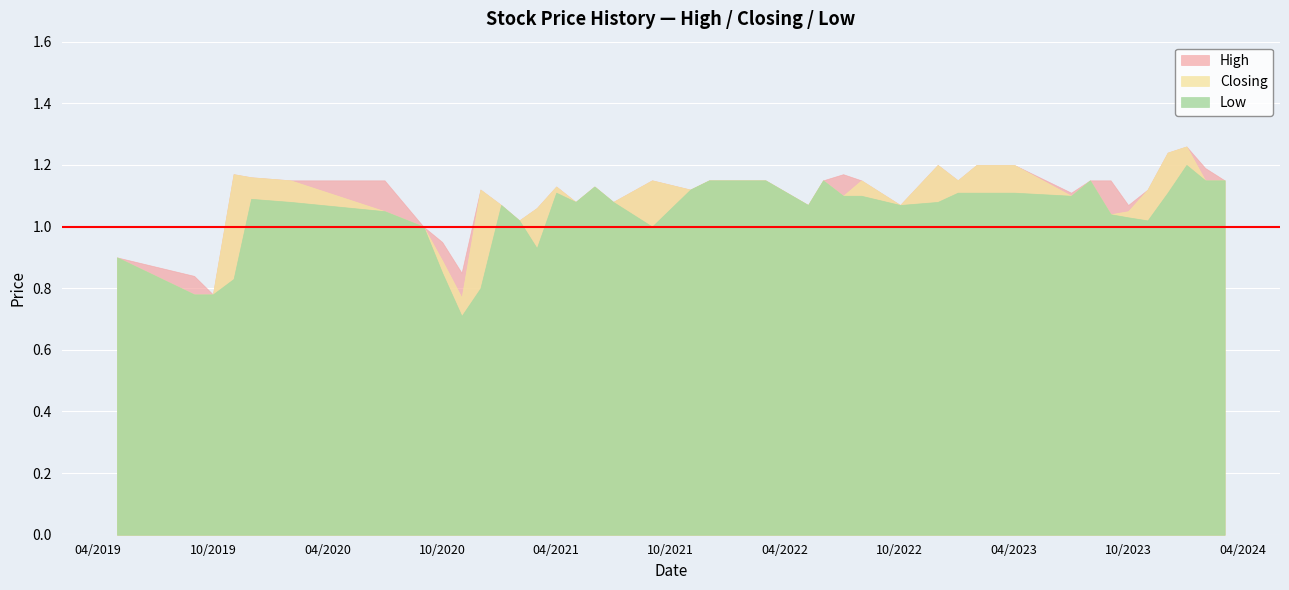

Read the Closing value at 03/03/2024.

1.1